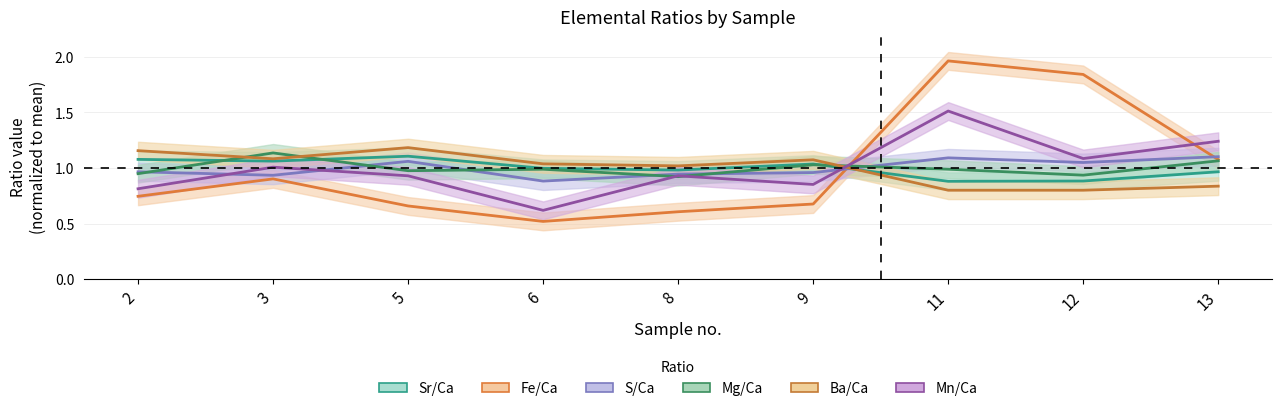

What value does the Ba/Ca series have at 5?

1.2